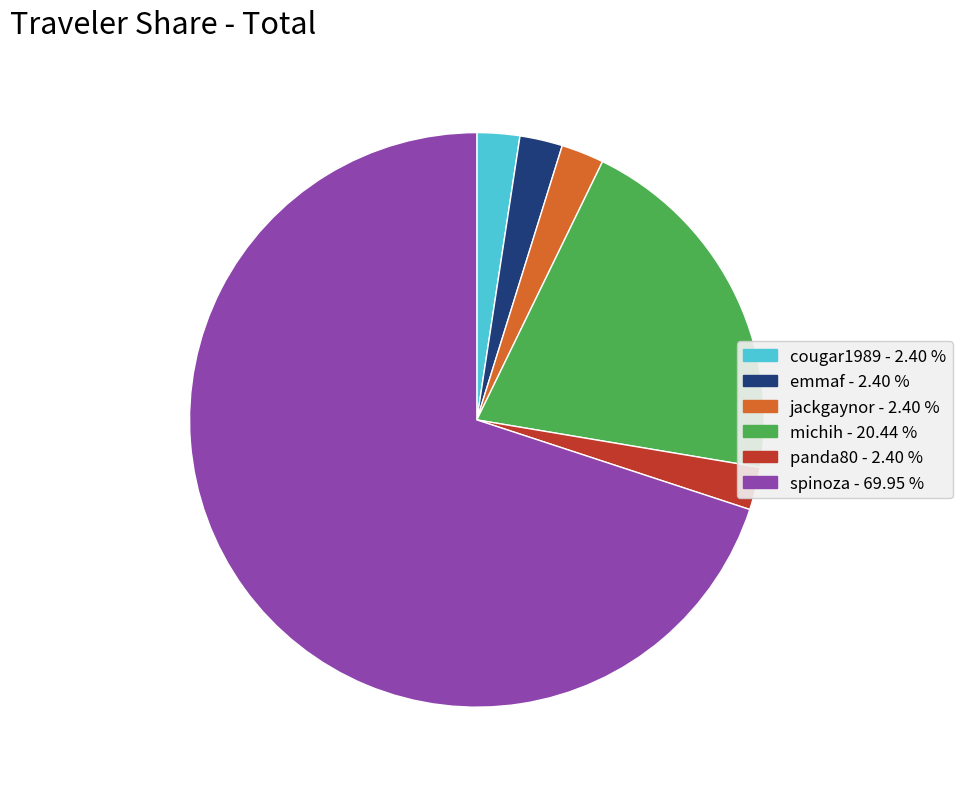

Is it true that cougar1989 is 2% of the pie?

True